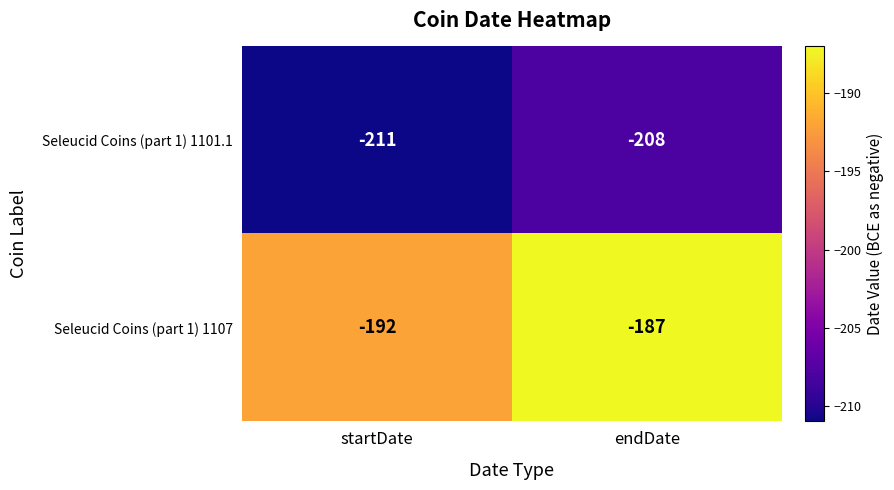

What is the total value across all series at endDate?

-395